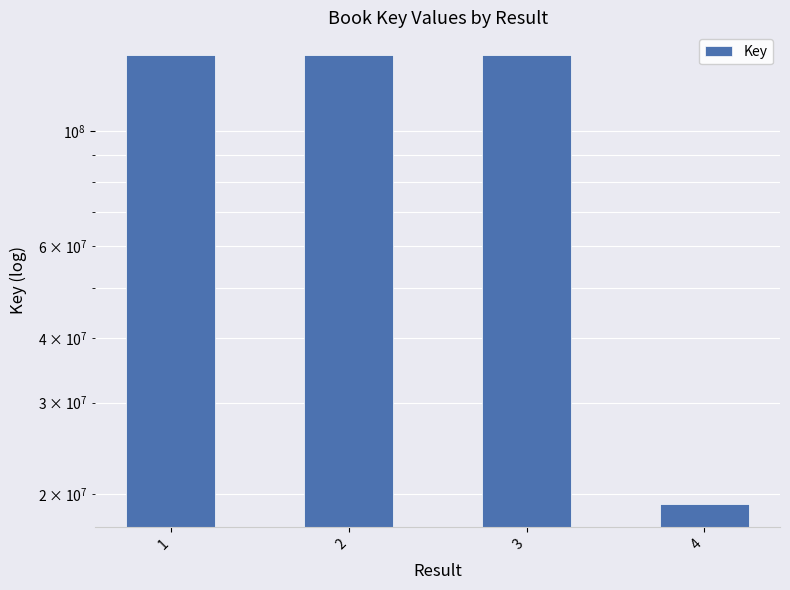

List the labels in order of value, largest first.

1, 3, 2, 4